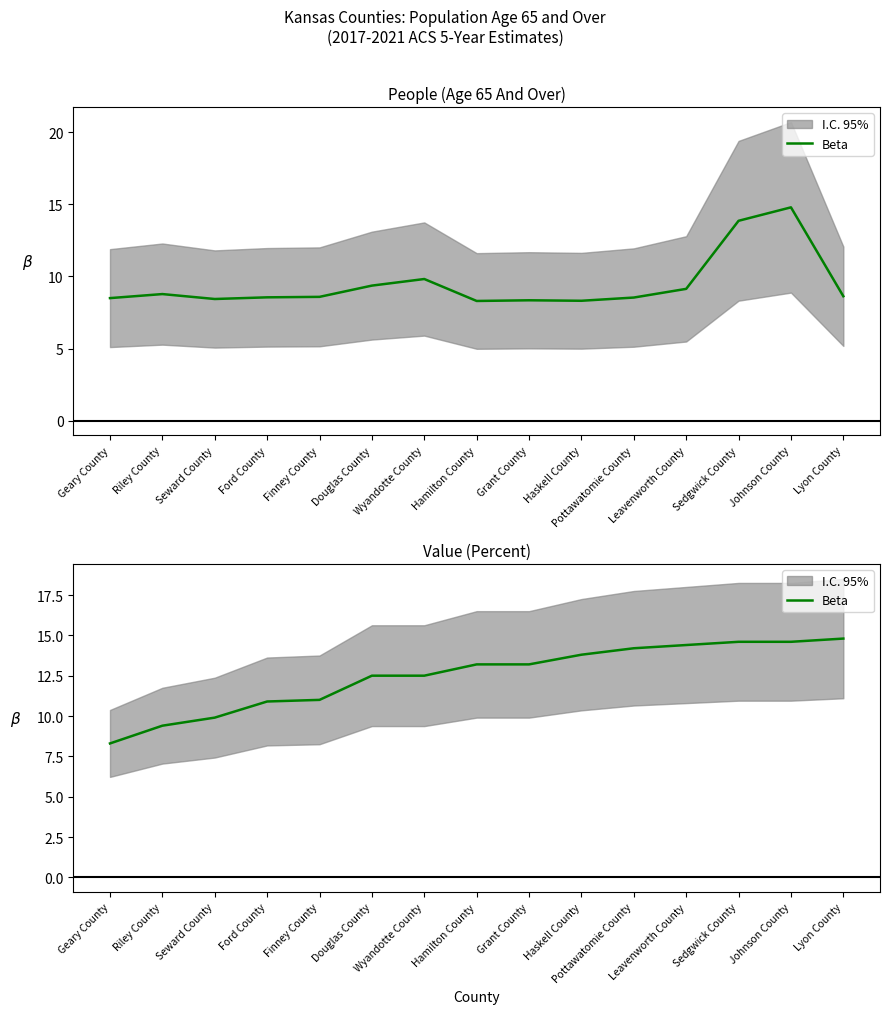

Reading right to left, transcribe all the data shown in this chart.

14.8	14.6	14.6	14.4	14.2	13.8	13.2	13.2	12.5	12.5	11.0	10.9	9.9	9.4	8.3